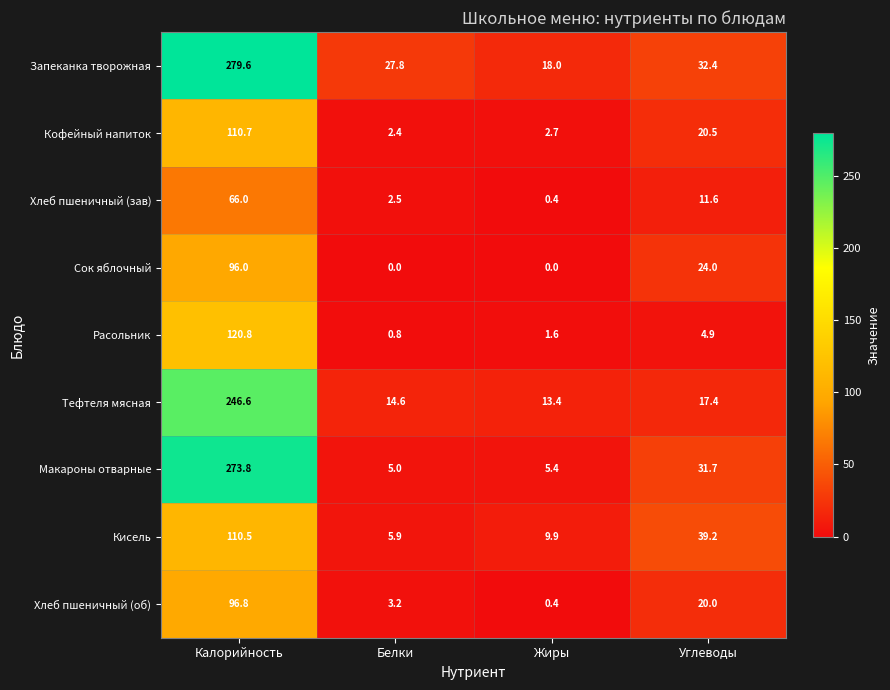

Rank the series by their maximum value, from lowest to highest.

Хлеб пшеничный (зав), Сок яблочный, Хлеб пшеничный (об), Кисель, Кофейный напиток, Расольник, Тефтеля мясная, Макароны отварные, Запеканка творожная